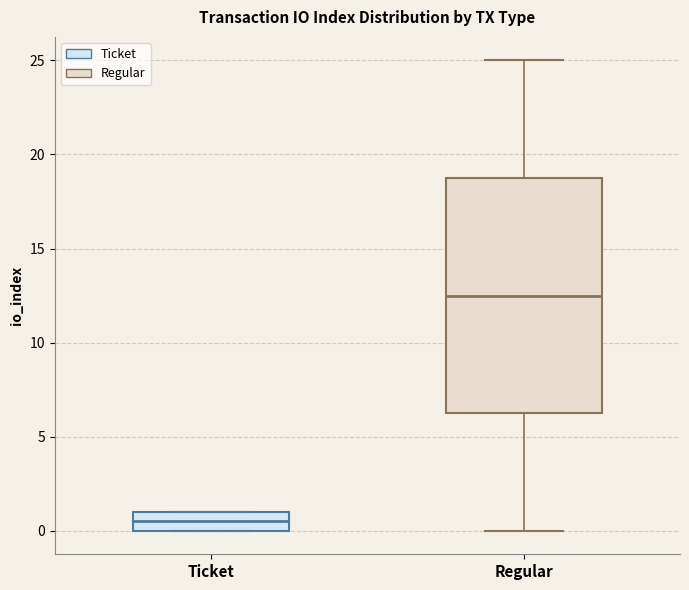

Reading left to right, transcribe this box plot: for each box, give where its median line is, the range the box spans, and where its two whiskers end, as read against the y-axis. The values are not printed on the chart, so give them approximately, as read against the axis.

Ticket: median 0.5, box 0.0 to 1.0, whiskers 0.0 to 1.0
Regular: median 12.5, box 6.5 to 19.0, whiskers 0.0 to 25.0